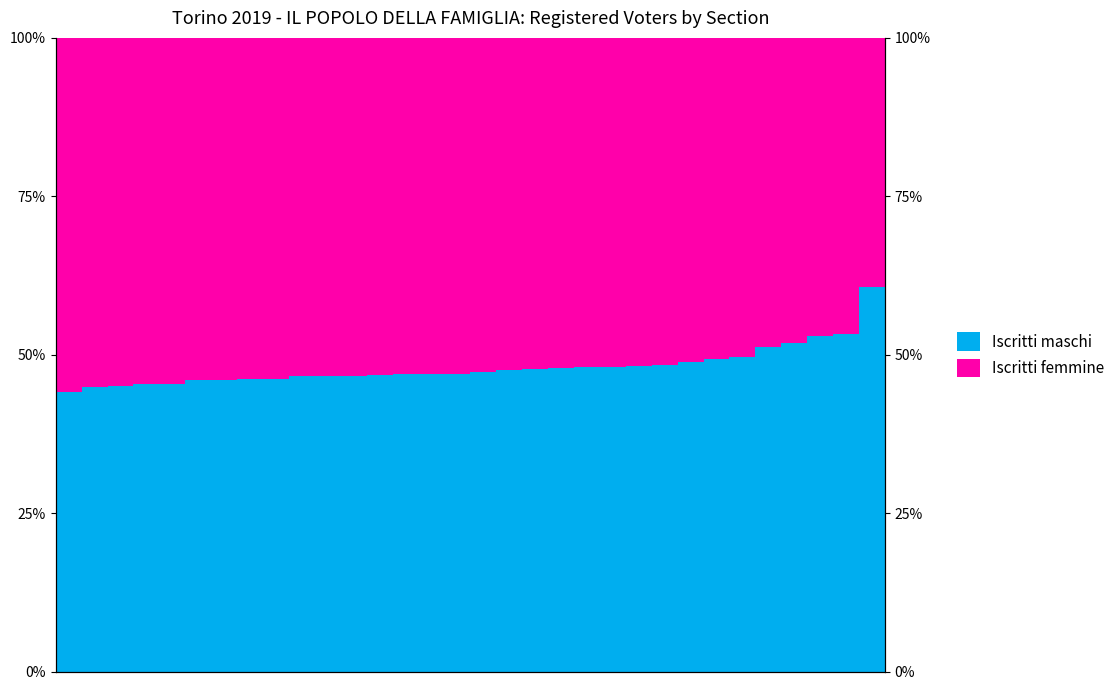

Where is Iscritti maschi nearest to the value 52?

28